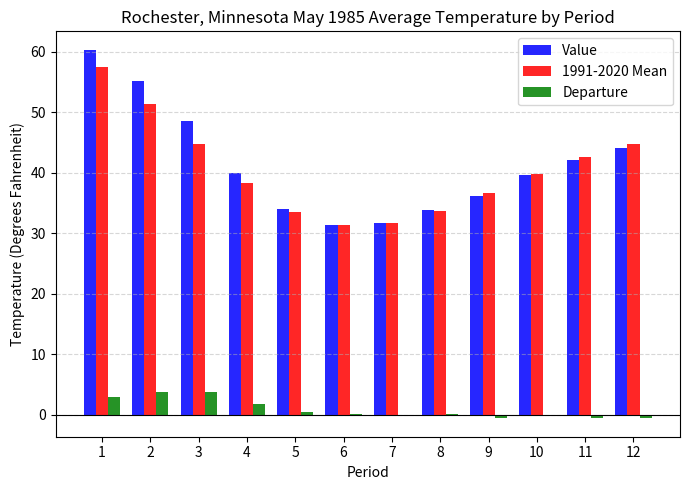

Between 2 and 8, which series saw the biggest shift?

Value